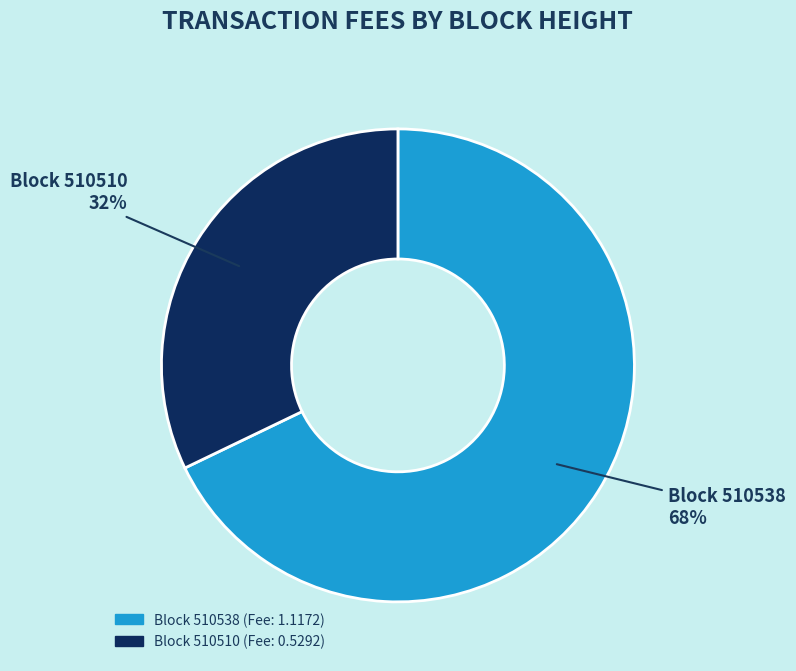

Count the number of slices in the pie.

2